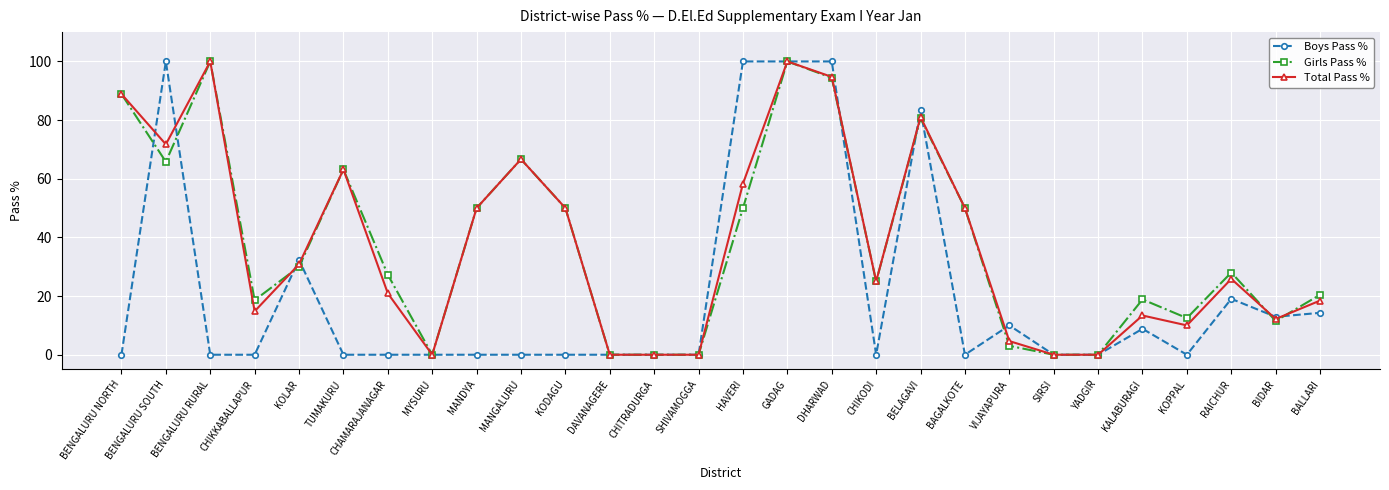

What is the sum of all Girls Pass % values?

1054.8